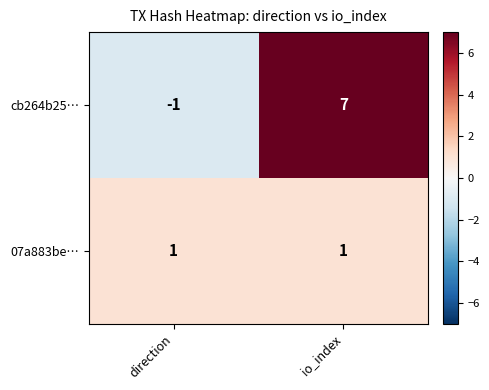

Which series has the widest spread of values?

cb264b25…